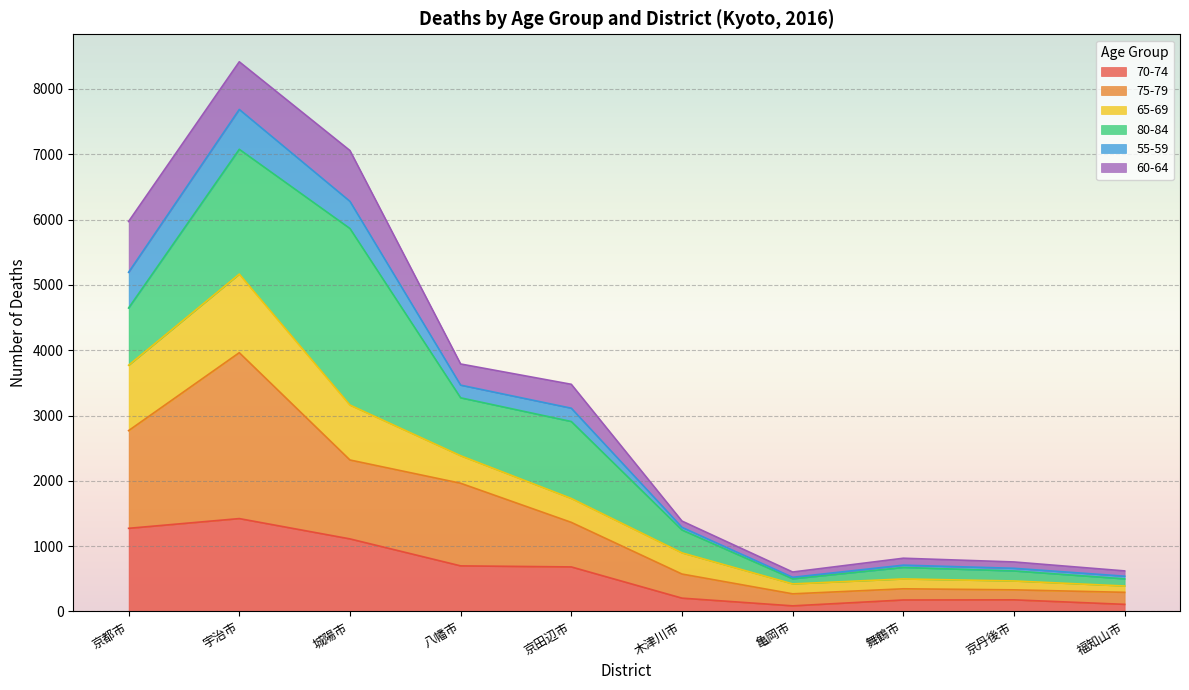

Which category has the lowest value in the 65-69 series?

福知山市